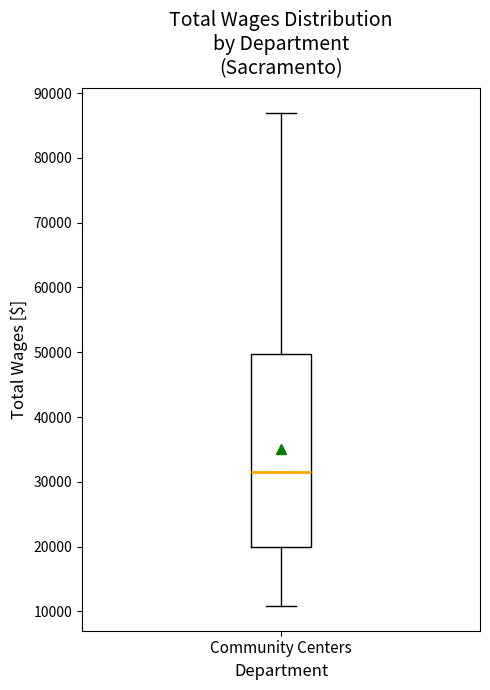

Transcribe this box plot: give where the median line is, the range the box spans, and where the two whiskers end, as read against the y-axis. The values are not printed on the chart, so give them approximately, as read against the axis.

median 31000, box 20000 to 50000, whiskers 11000 to 87000